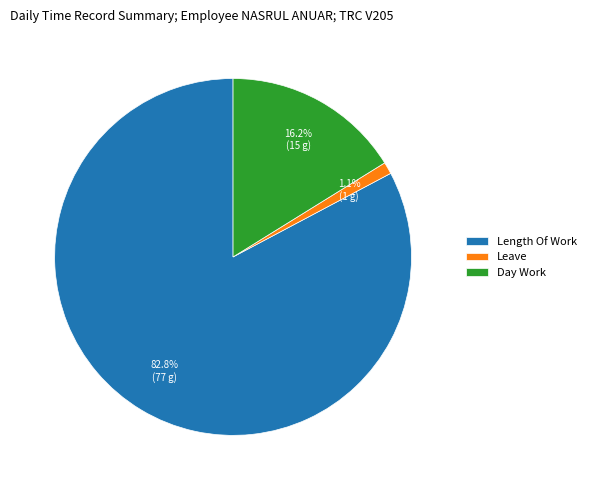

Is there a majority slice in this chart?

Yes